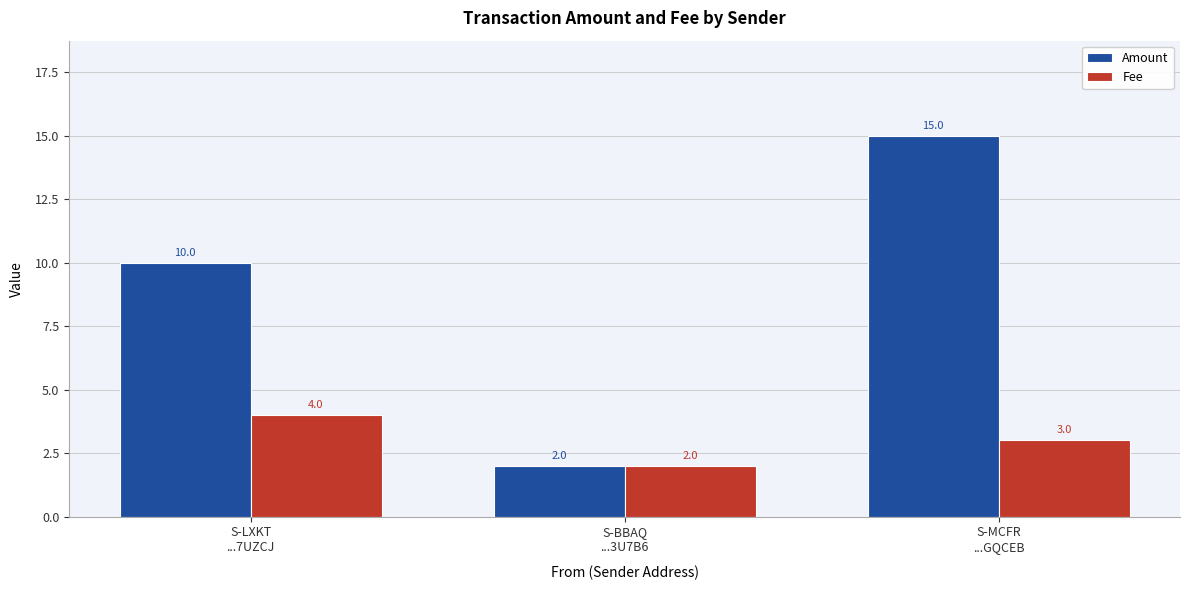

What is the total value across all series at S-BBAQ
...3U7B6?

4